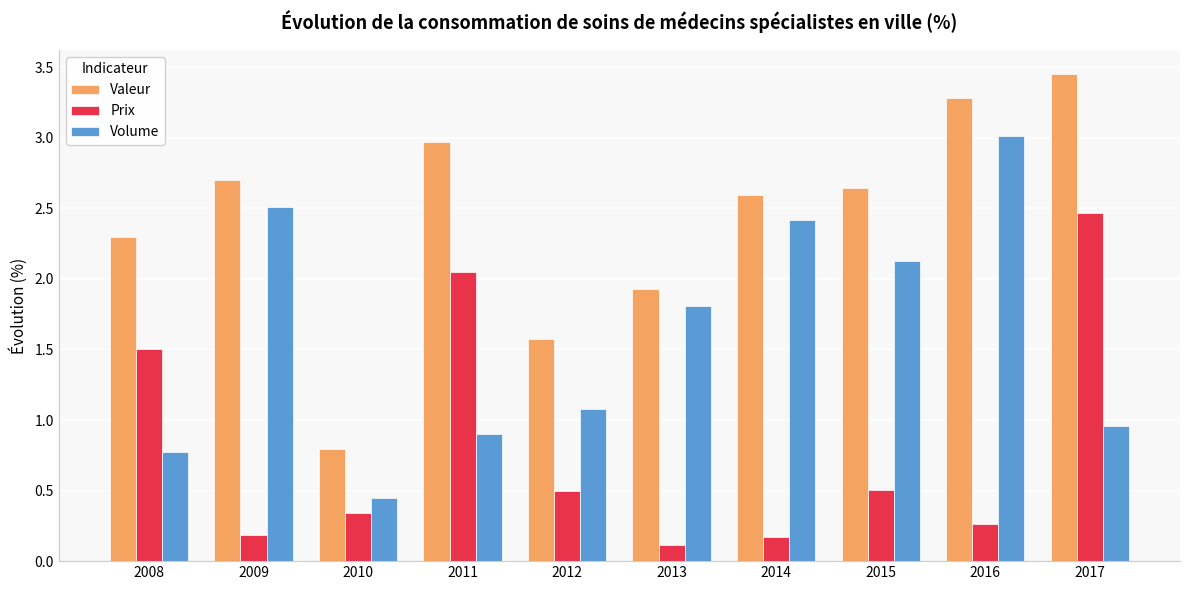

Which series has the largest range (max minus min)?

Valeur